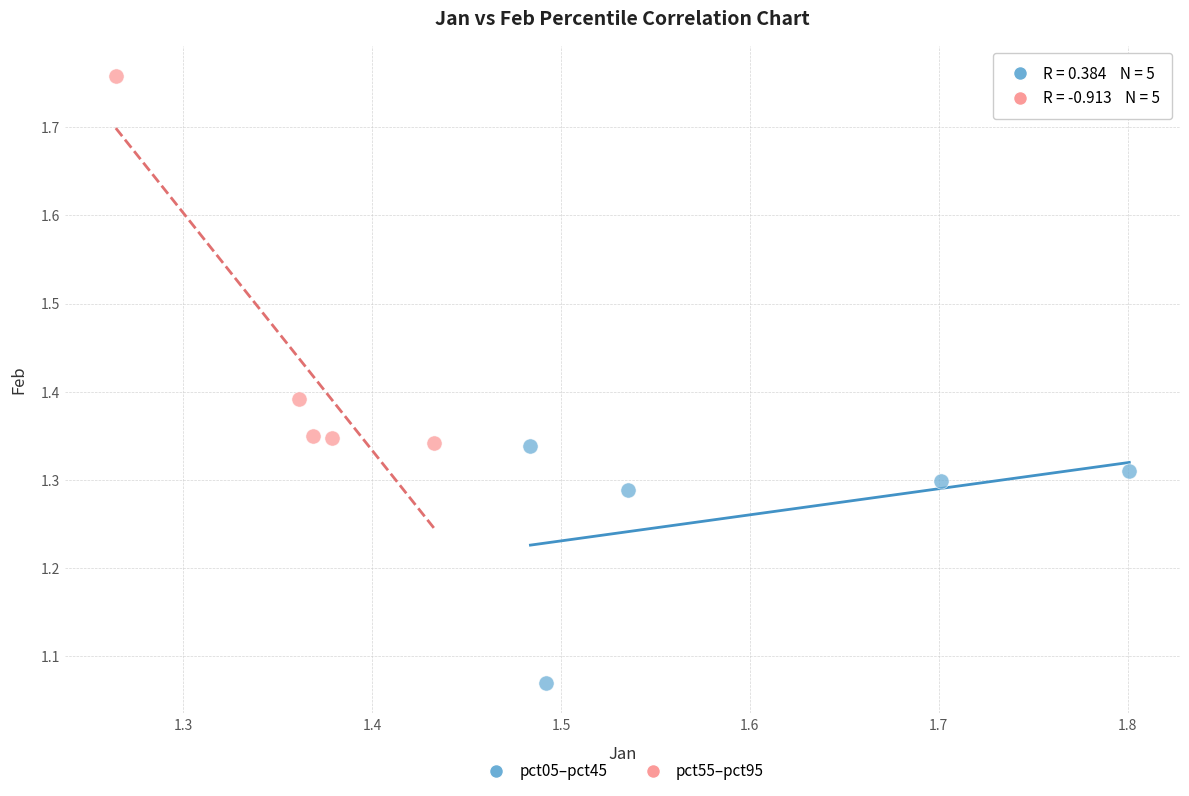

Which series contains the lowest Y value?

pct05–pct45